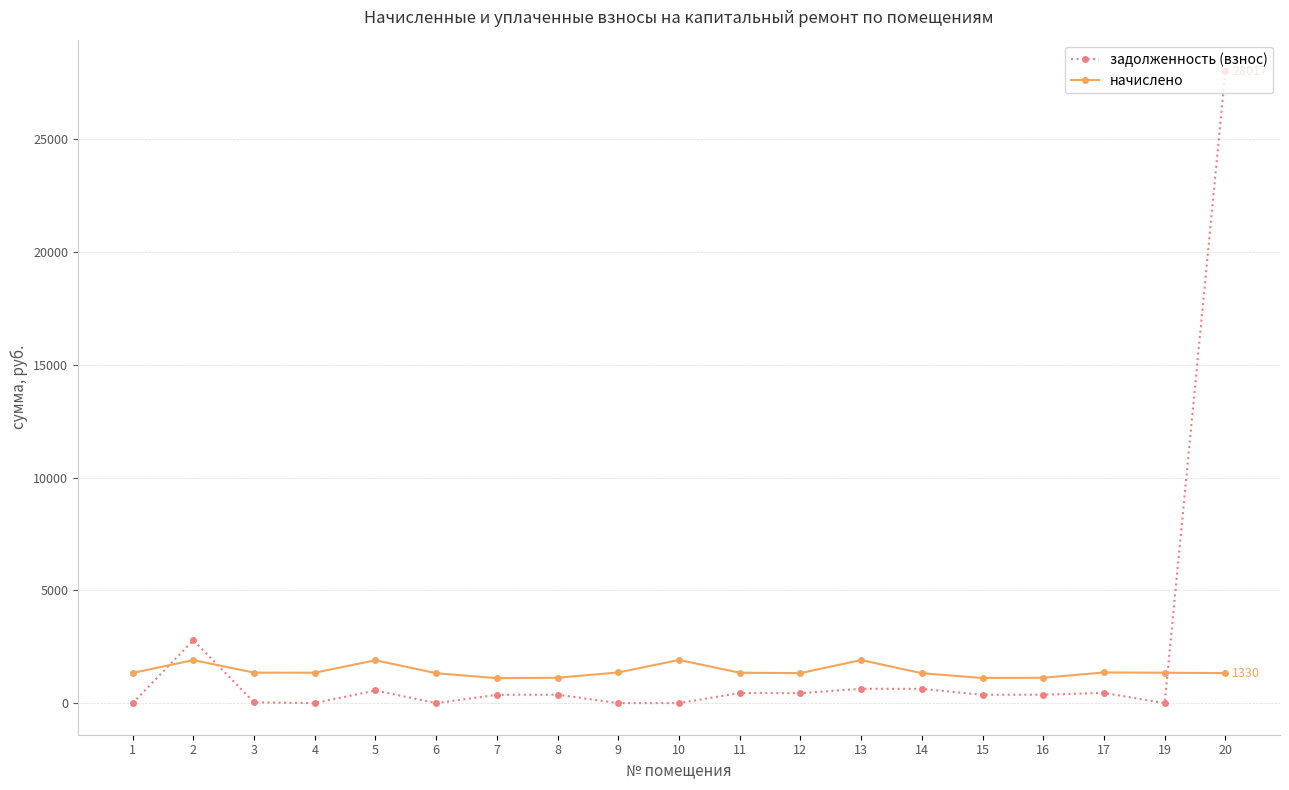

At which category is the sum across all series the highest?

20